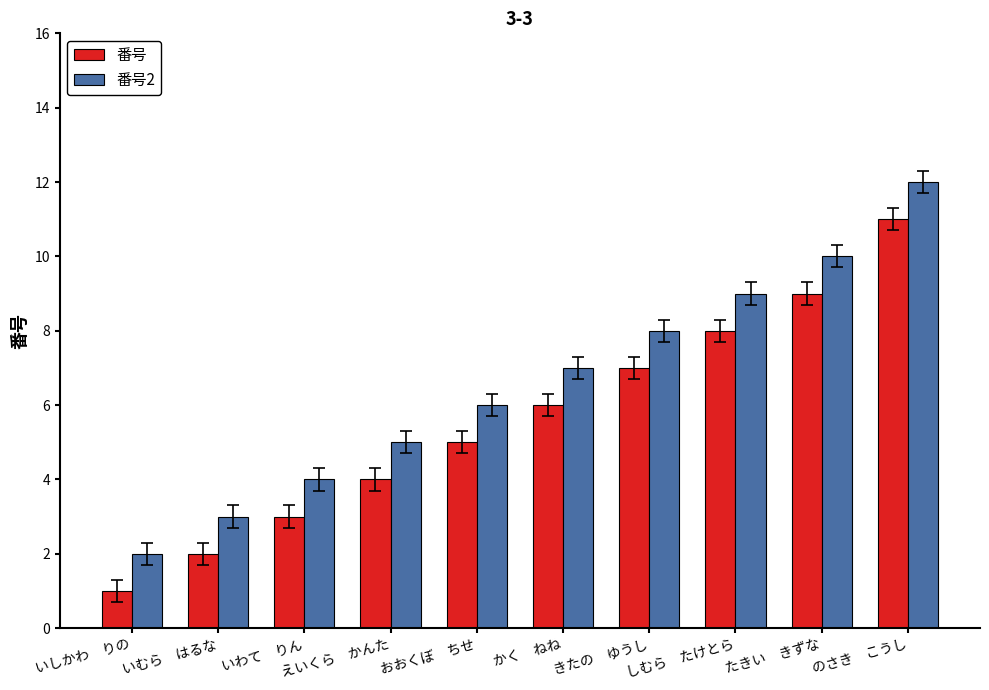

True or false: 番号 has a value of 6 at のさき　こうし.

False